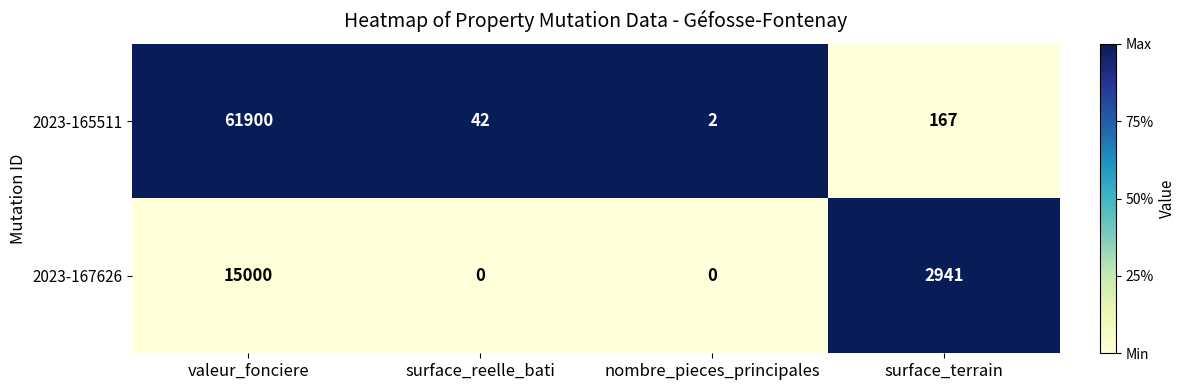

What is the difference between the highest and lowest values at nombre_pieces_principales?

2